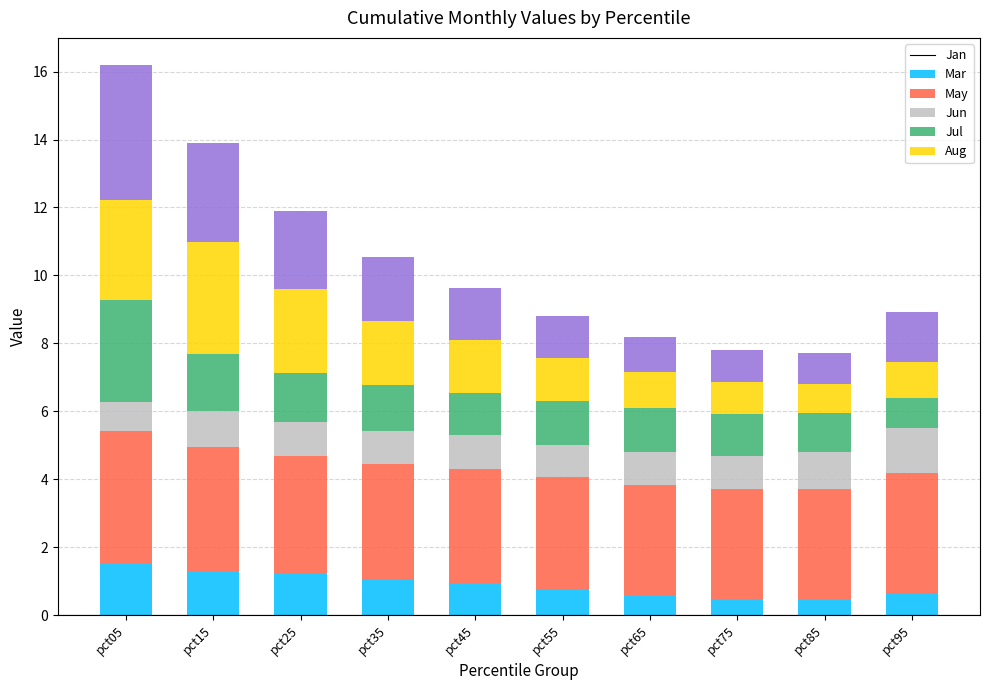

The value of Jan at pct55 is 0.7. True or false?

True